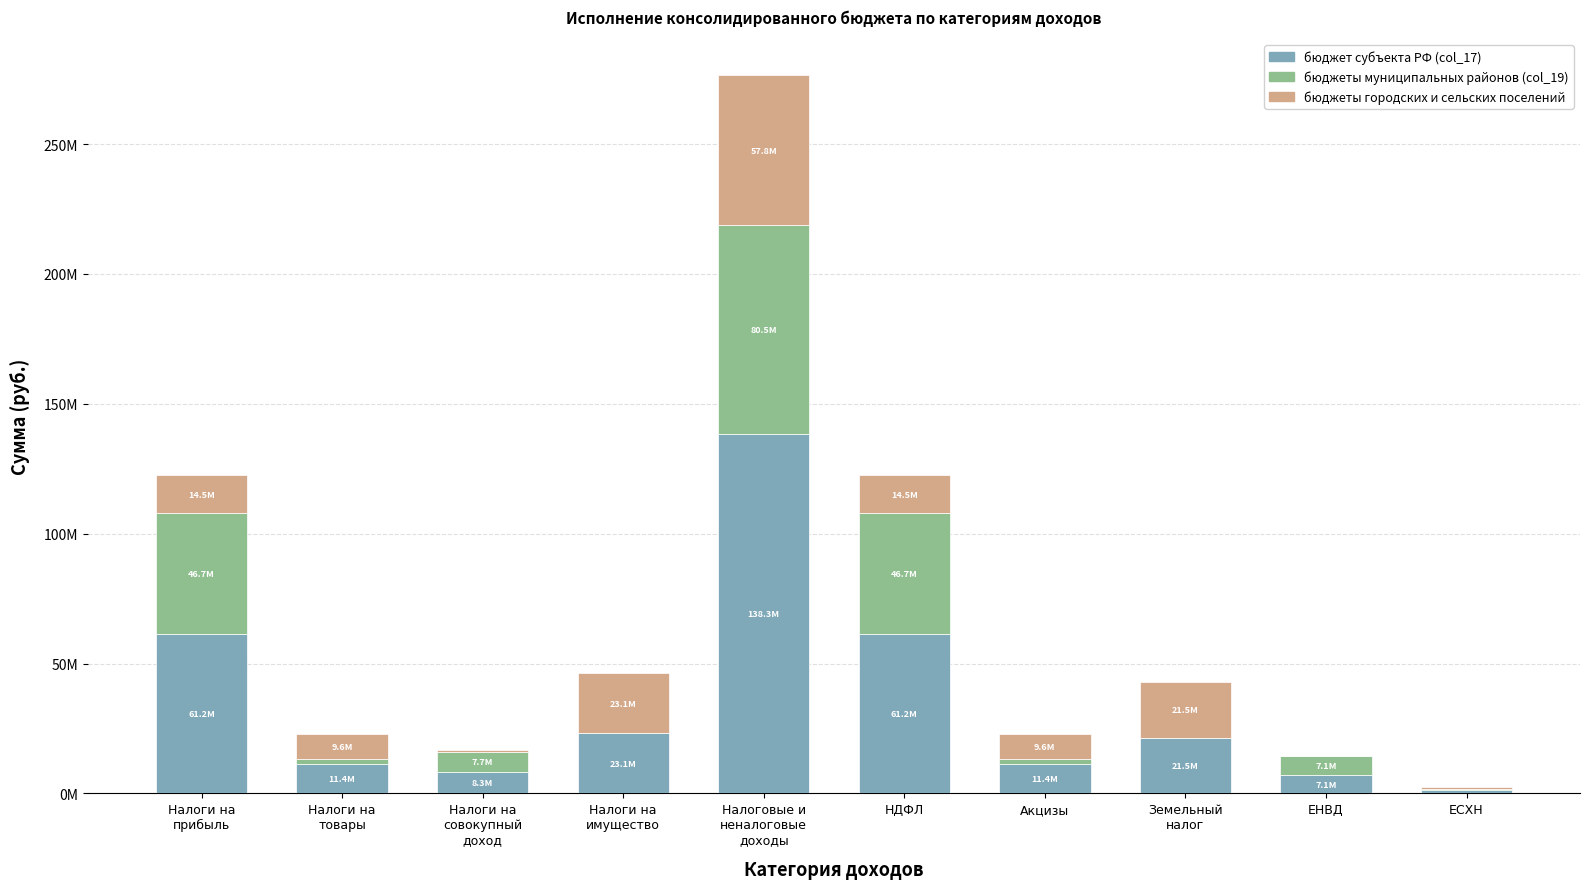

Are the bars horizontal?

No